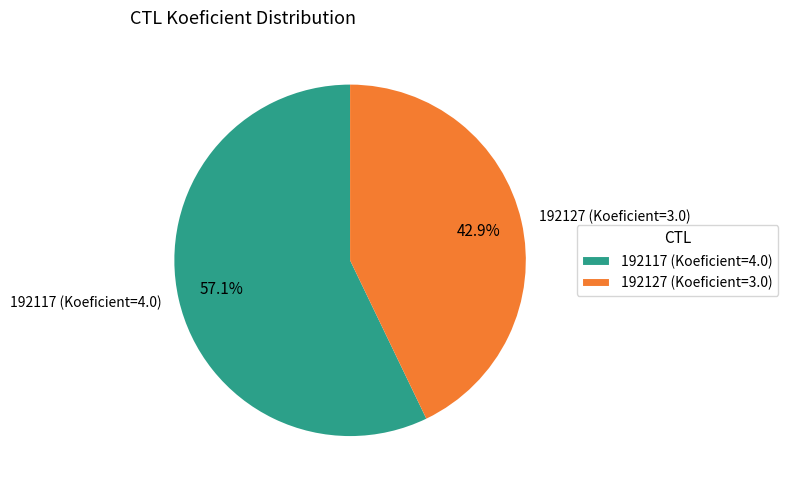

How many segments does this pie chart have?

2